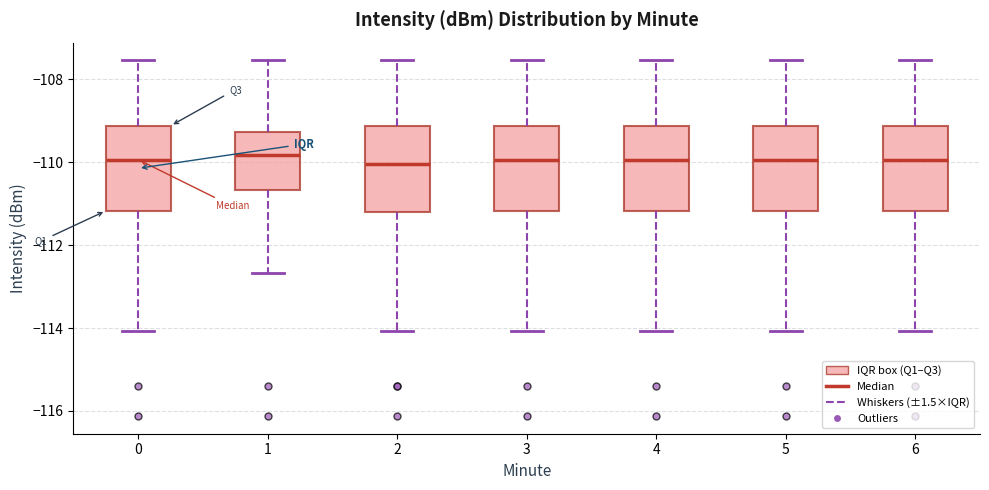

Reading left to right, read every box against the y-axis: the position of its median line, the range the box covers, and the ends of its whiskers. The values are not printed on the chart, so give them approximately, as read against the axis.

0: median -110.0, box -111.2 to -109.2, whiskers -114.0 to -107.6
1: median -109.8, box -110.6 to -109.2, whiskers -112.6 to -107.6
2: median -110.0, box -111.2 to -109.2, whiskers -114.0 to -107.6
3: median -110.0, box -111.2 to -109.2, whiskers -114.0 to -107.6
4: median -110.0, box -111.2 to -109.2, whiskers -114.0 to -107.6
5: median -110.0, box -111.2 to -109.2, whiskers -114.0 to -107.6
6: median -110.0, box -111.2 to -109.2, whiskers -114.0 to -107.6